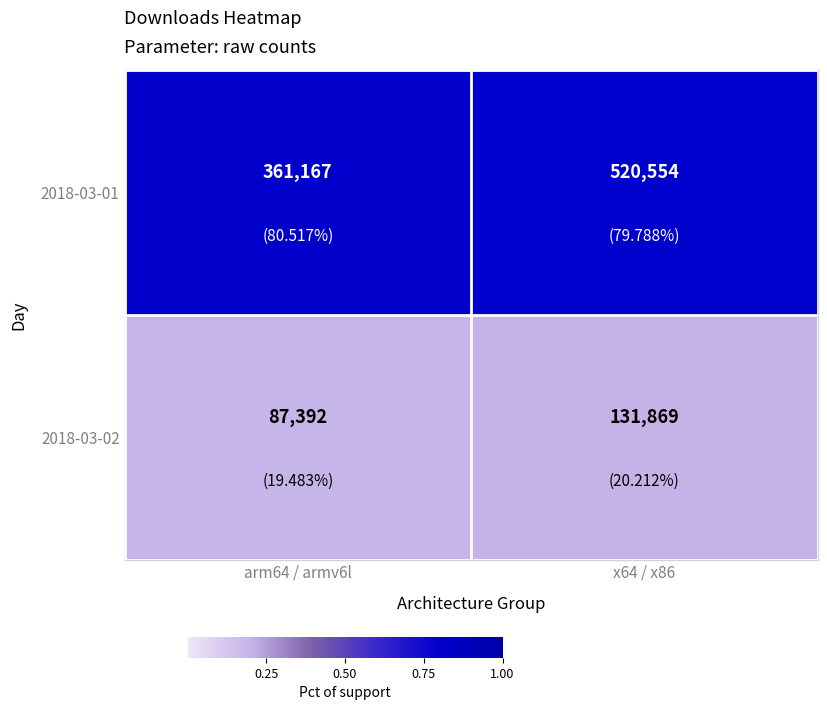

List the series in order of their peak value, highest first.

2018-03-01, 2018-03-02